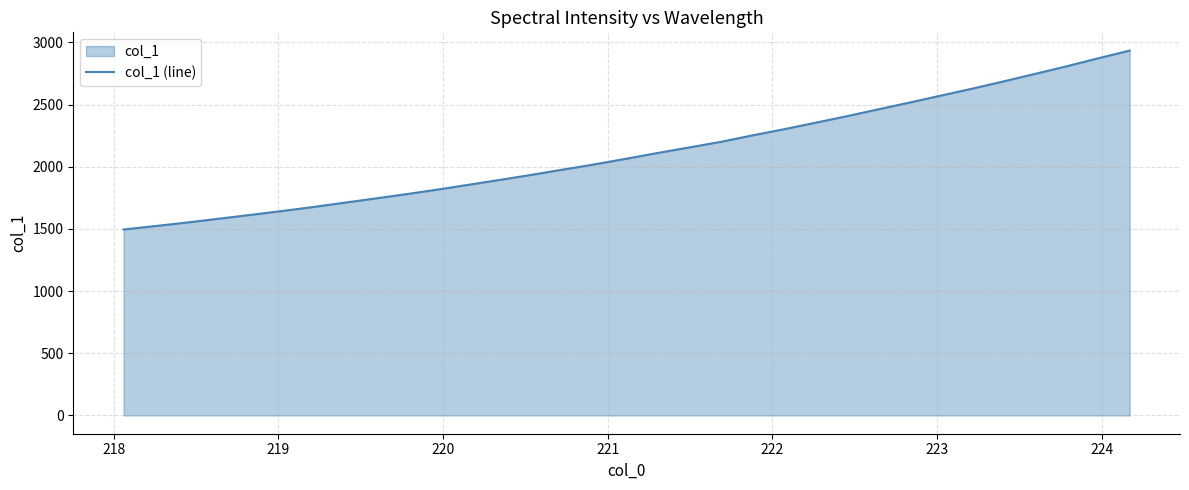

What is the difference between the second highest and minimum values?

1377.2